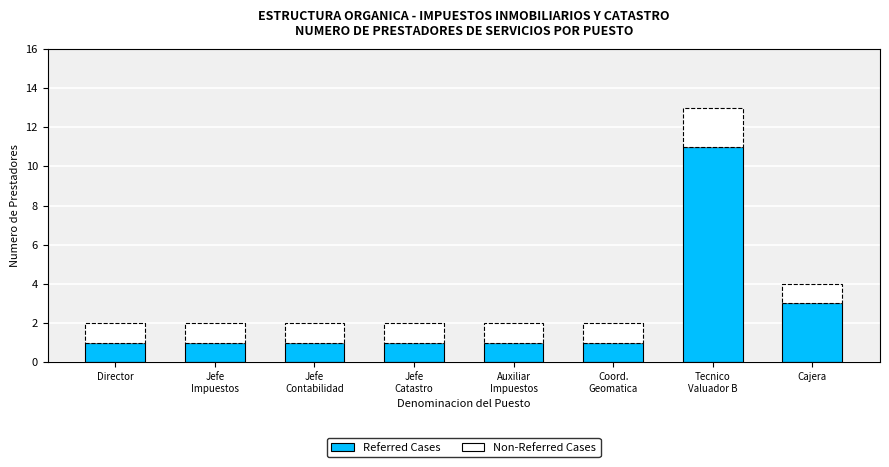

What is the difference between the maximum and minimum values in the Referred Cases series?

10